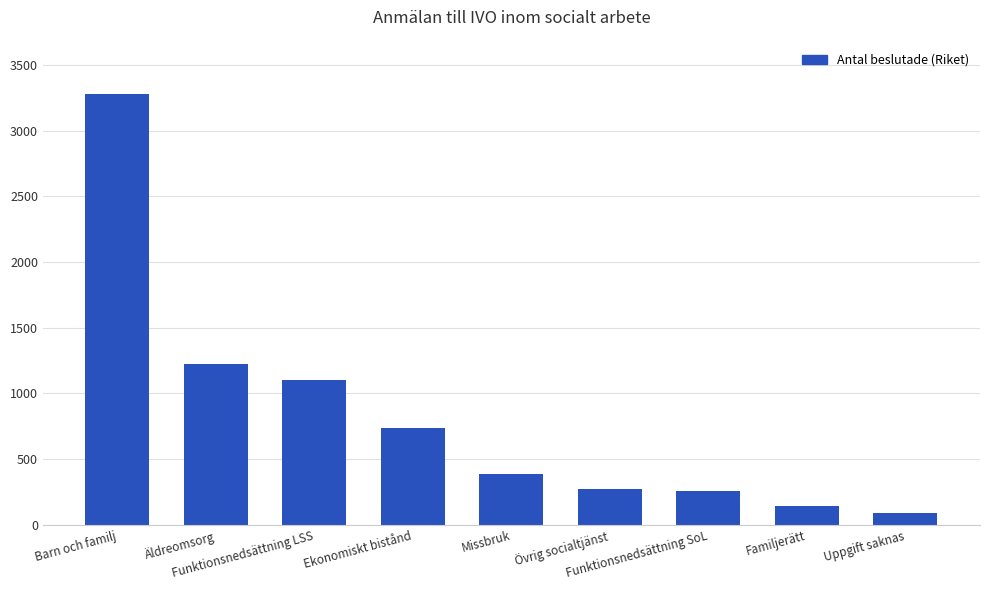

What is the smallest value displayed?

87